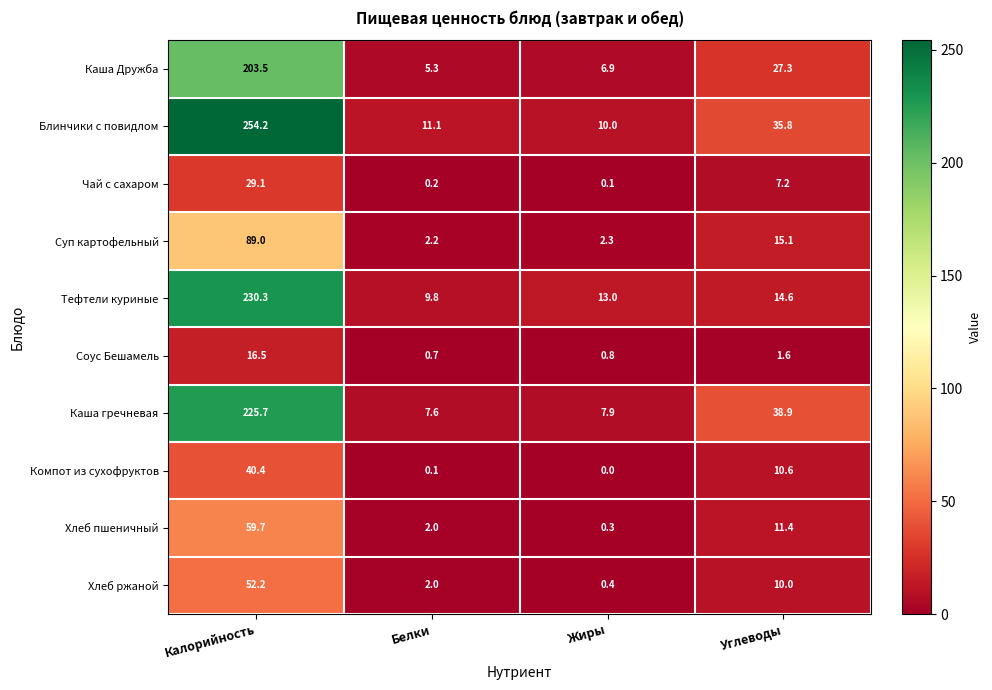

Which series has the largest range (max minus min)?

Блинчики с повидлом